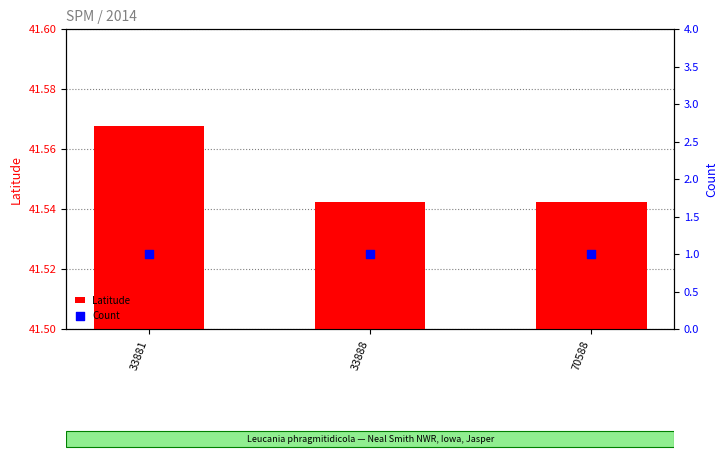

Which series has the largest total across all categories?

Latitude